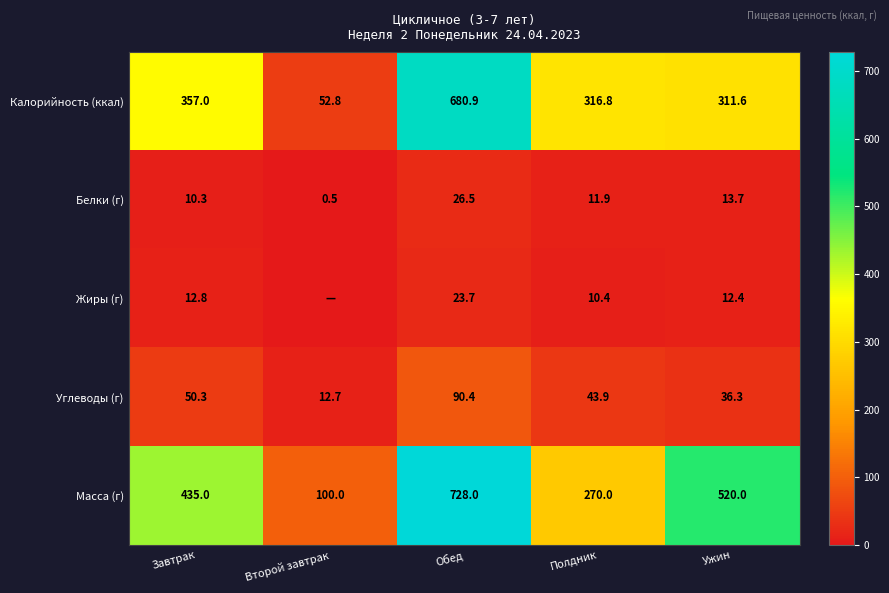

The Углеводы (г) series shows 20.6 at Второй завтрак. True or false?

False